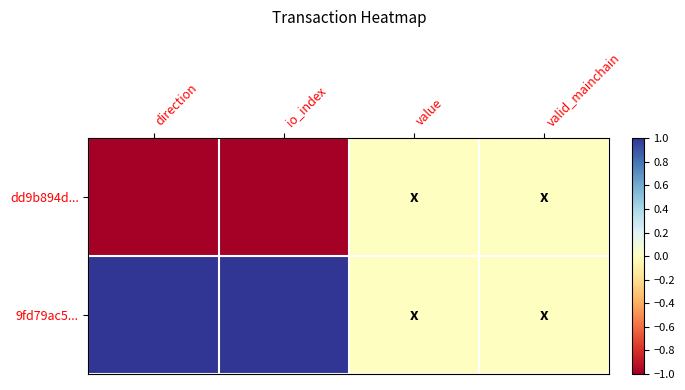

Rank the series by their average value, from highest to lowest.

9fd79ac5..., dd9b894d...